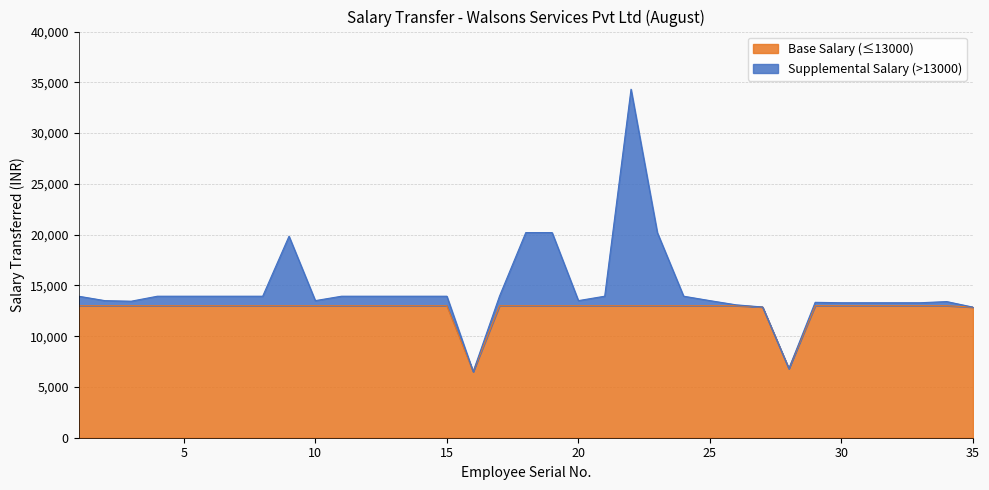

Where does the data first go above 13937?

9